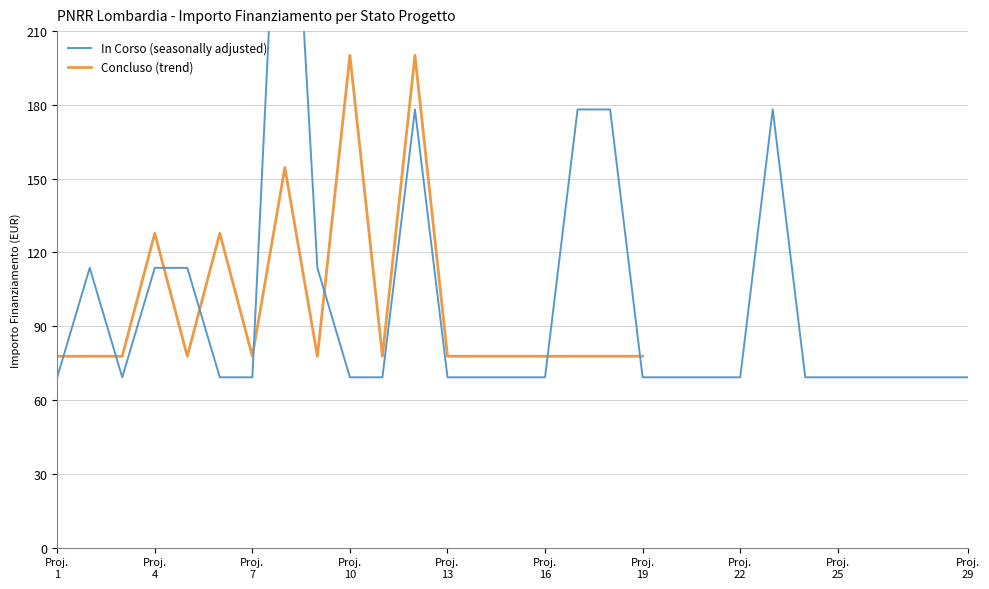

What are all the series names shown in the legend?

In Corso (seasonally adjusted), Concluso (trend)